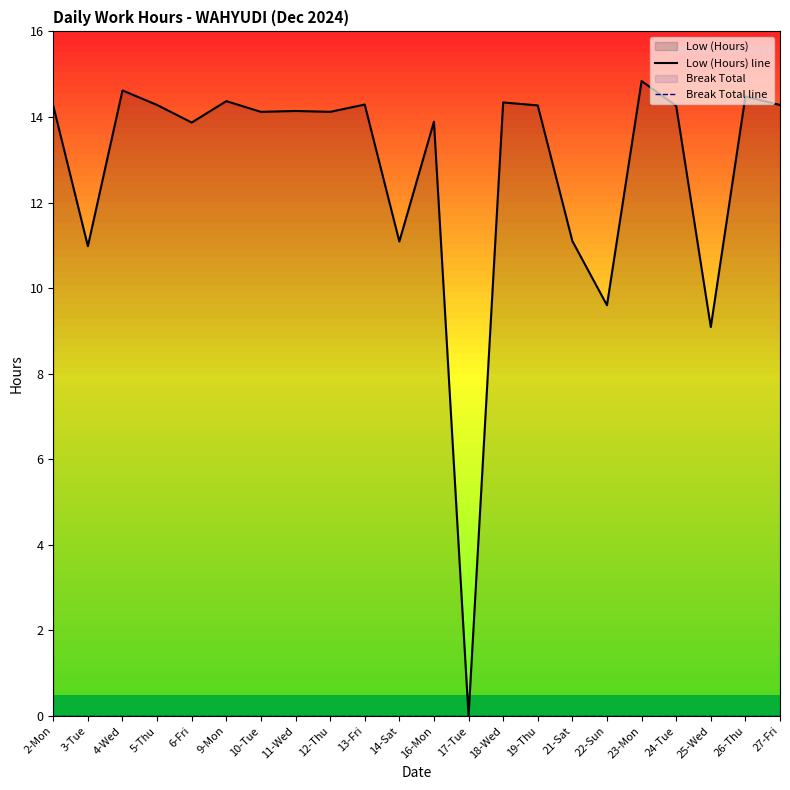

List the labels in order of Break Total line value, smallest first.

2-Mon, 3-Tue, 4-Wed, 5-Thu, 6-Fri, 9-Mon, 10-Tue, 11-Wed, 12-Thu, 13-Fri, 14-Sat, 16-Mon, 17-Tue, 18-Wed, 19-Thu, 21-Sat, 22-Sun, 23-Mon, 24-Tue, 25-Wed, 26-Thu, 27-Fri